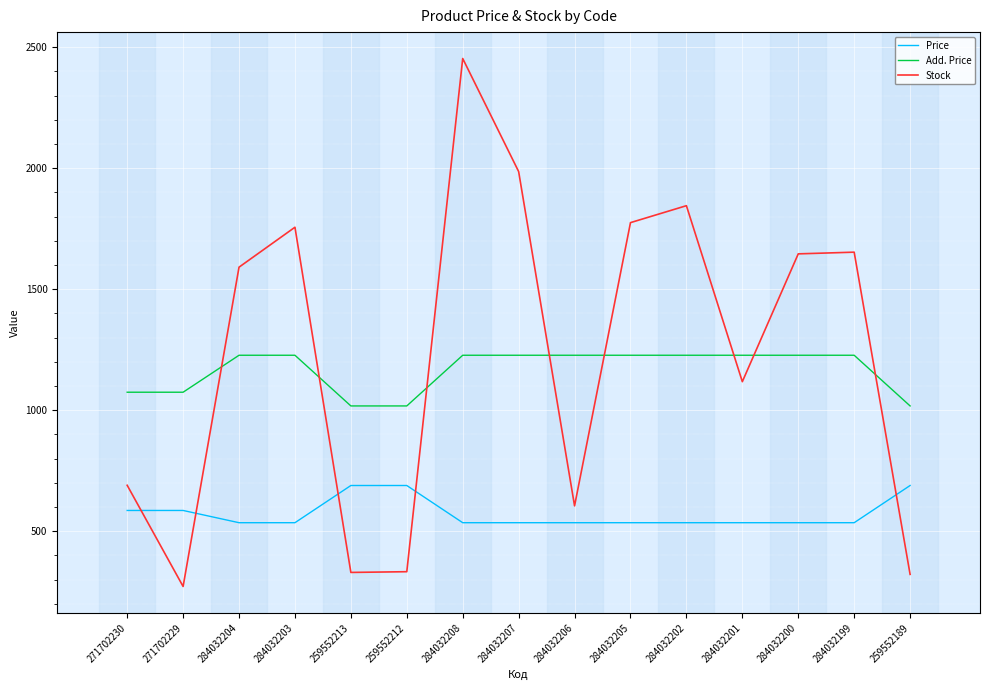

What is the maximum value for Add. Price?

1227.2